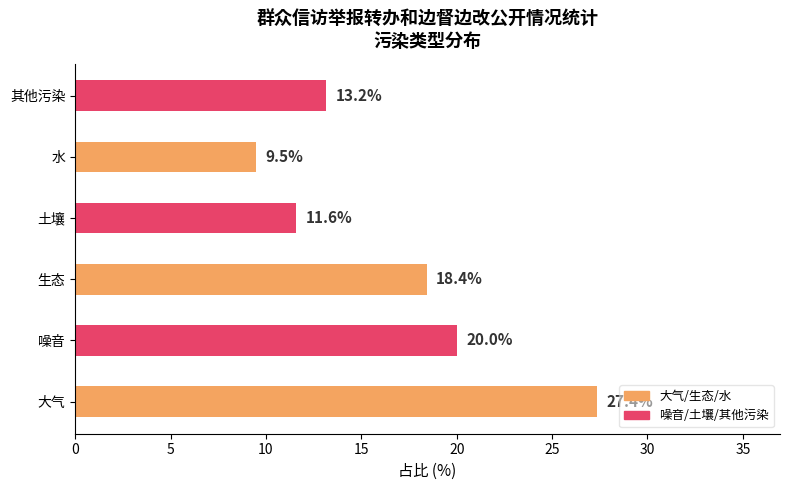

What is the difference between the second highest and minimum values?

10.5